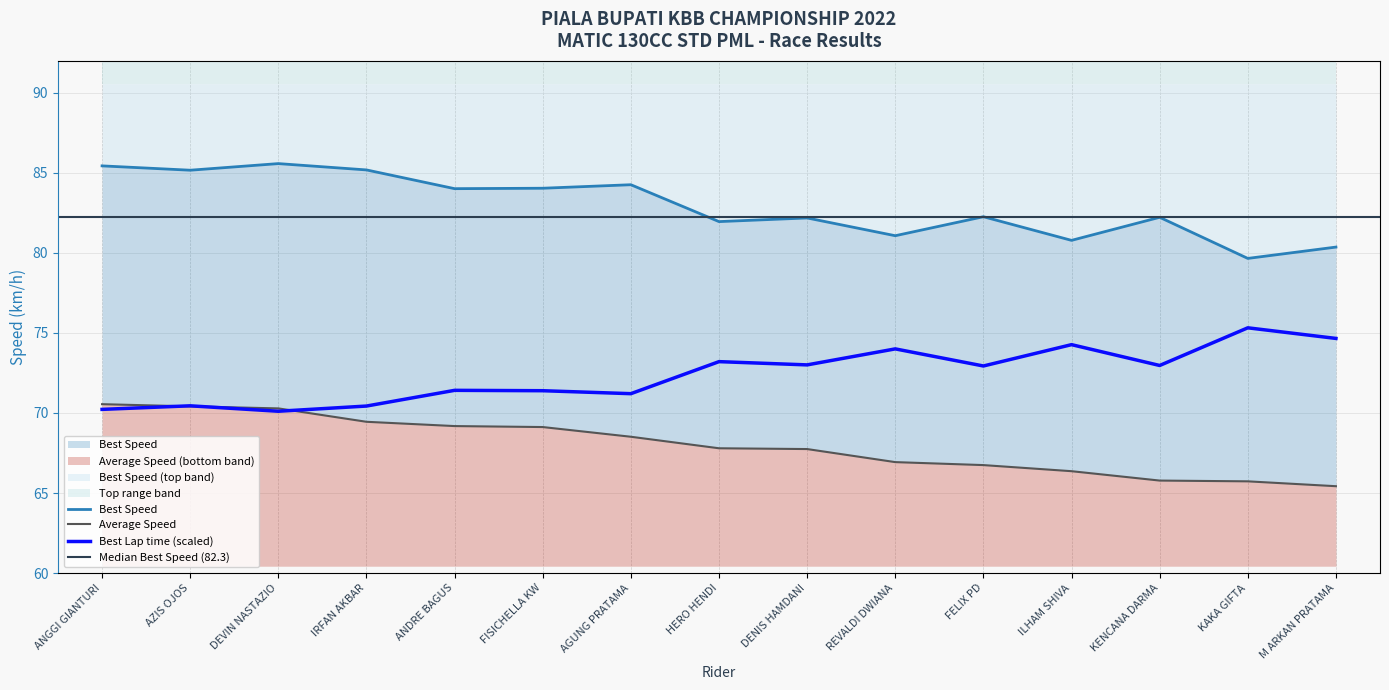

Which category has the lowest value in the Best Speed series?

KAKA GIFTA